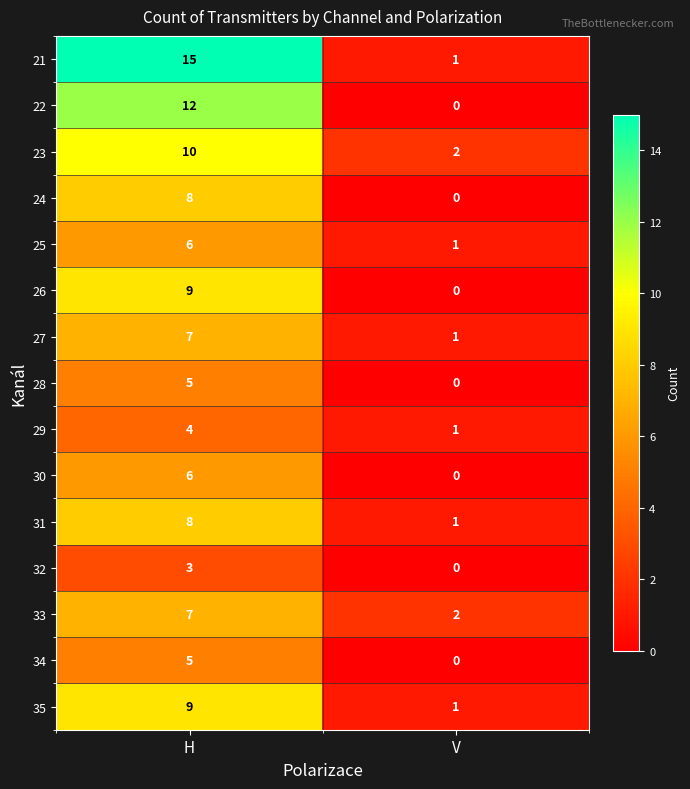

Which series has the largest total across all categories?

21